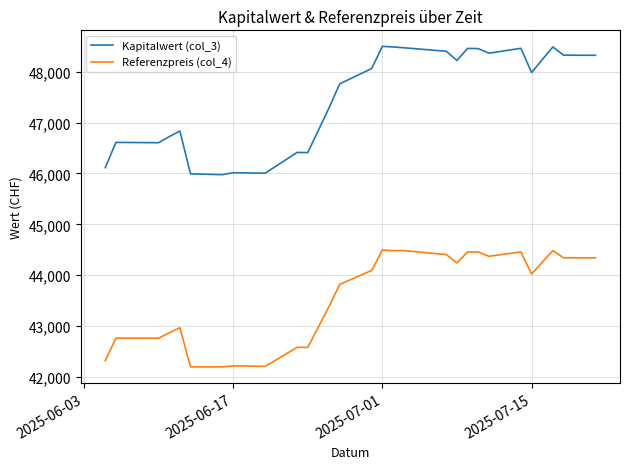

Rank the series by their maximum value, from highest to lowest.

Kapitalwert (col_3), Referenzpreis (col_4)